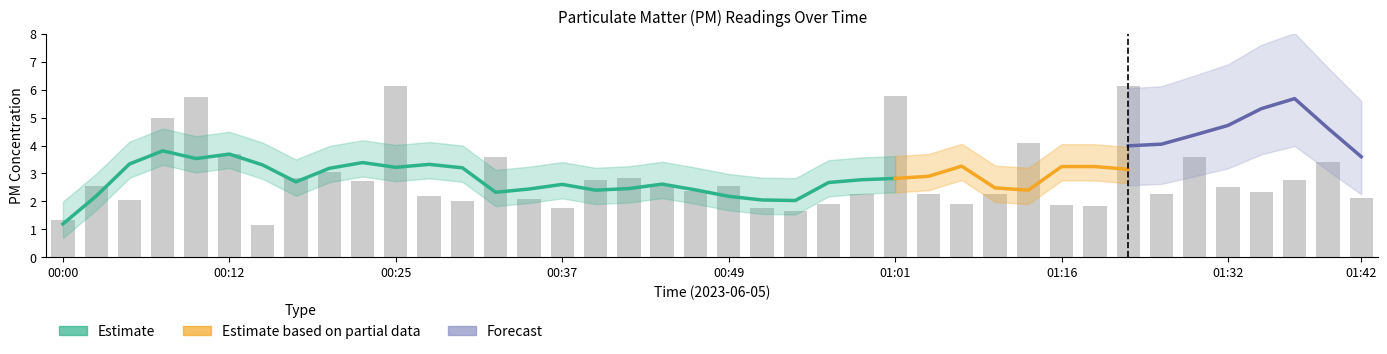

List the labels in order of value, smallest first.

00:15, 00:00, 00:54, 00:37, 00:51, 01:19, 01:16, 00:56, 01:06, 00:29, 00:05, 00:34, 01:42, 00:27, 01:03, 00:59, 01:08, 01:24, 01:34, 00:46, 01:32, 00:03, 00:44, 00:49, 00:22, 01:37, 00:39, 00:42, 00:17, 00:20, 01:39, 00:32, 01:26, 00:12, 01:14, 00:07, 00:10, 01:01, 00:25, 01:21